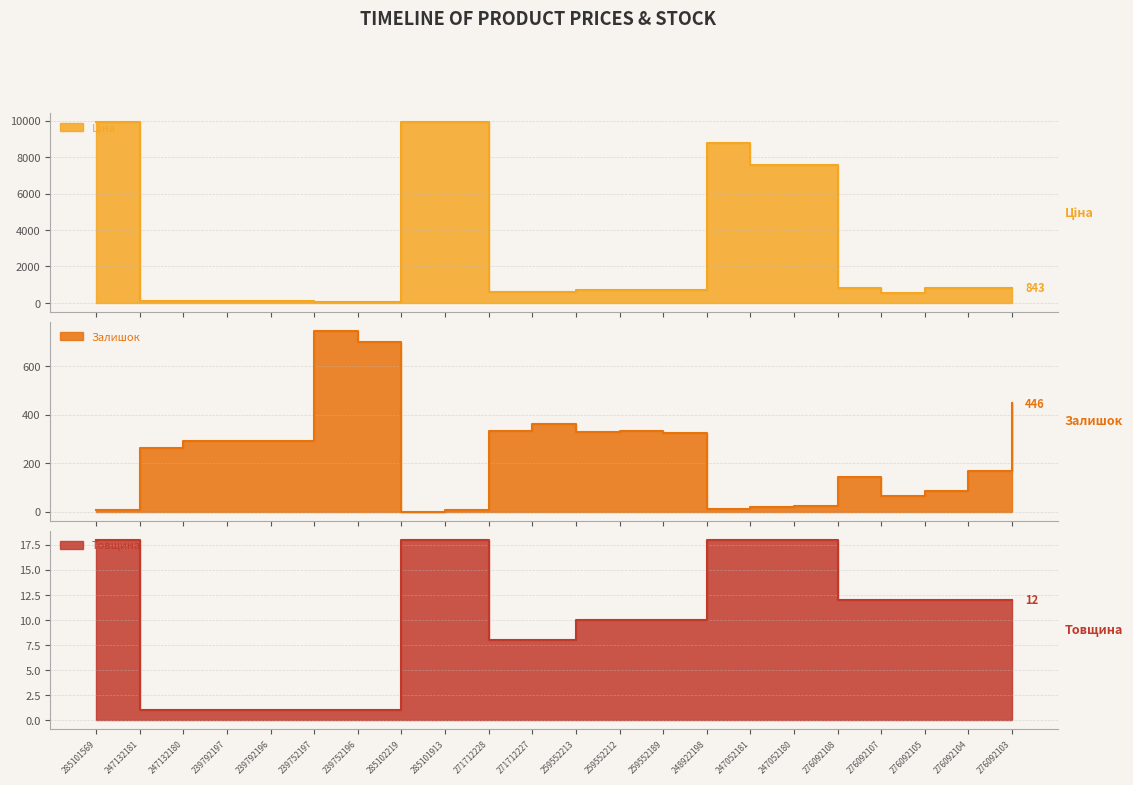

What is the spread (max minus min) of values at 247052181?

7527.9